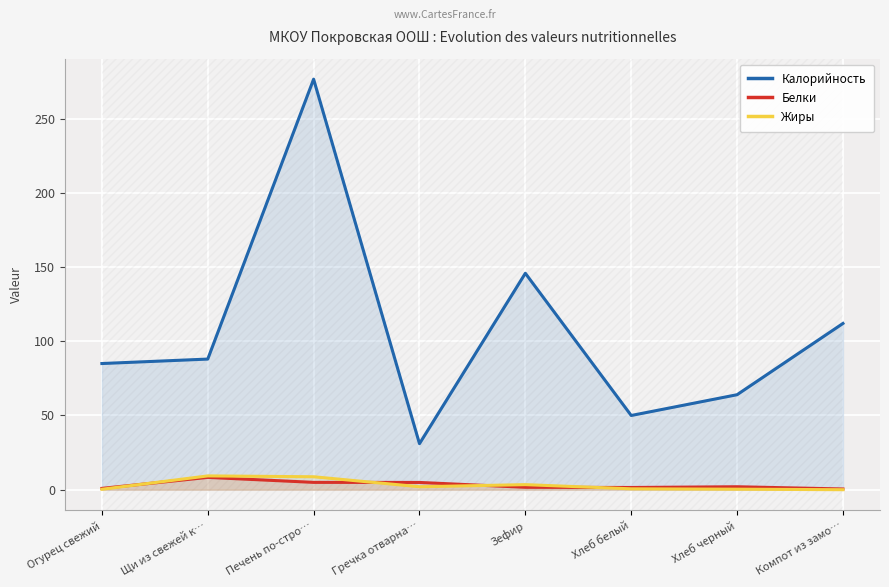

List the series in order of their peak value, lowest first.

Белки, Жиры, Калорийность